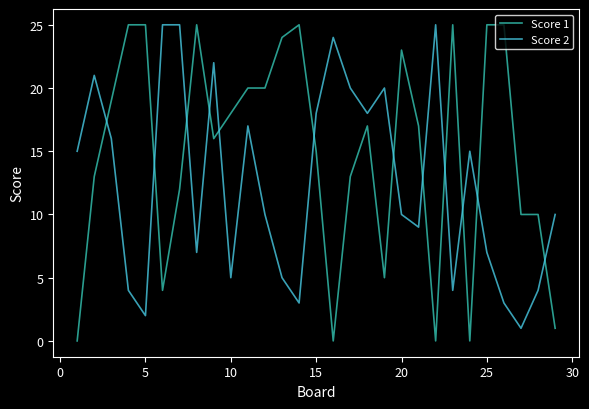

Rank the series by their average value, from highest to lowest.

Score 1, Score 2